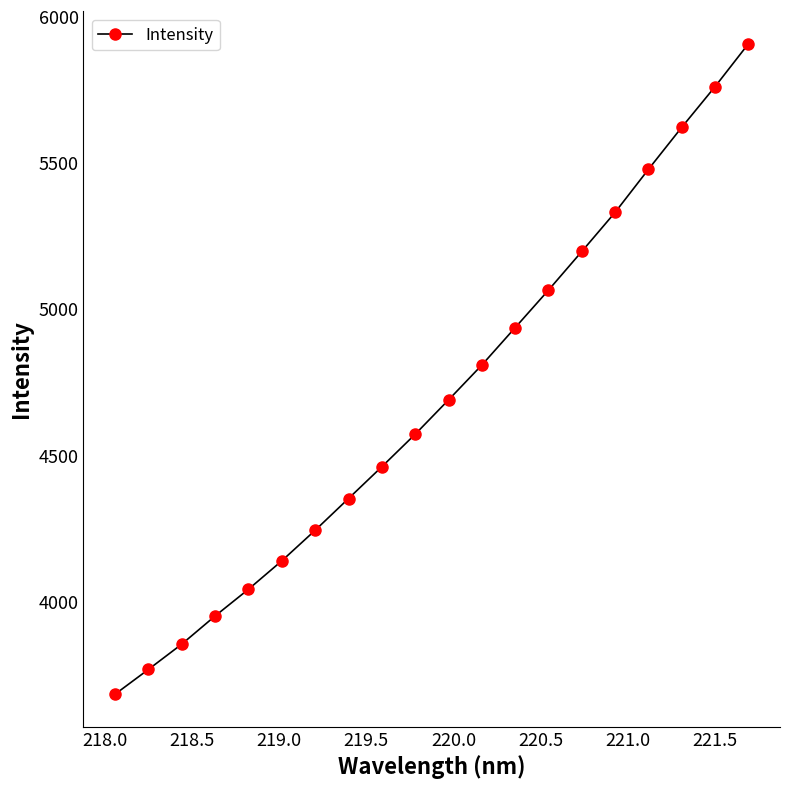

What is the greatest value displayed?

5907.2